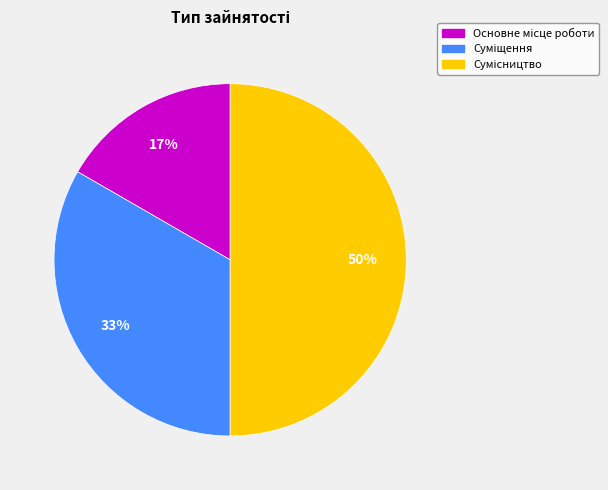

To the nearest percent, what is the average slice percentage?

33%